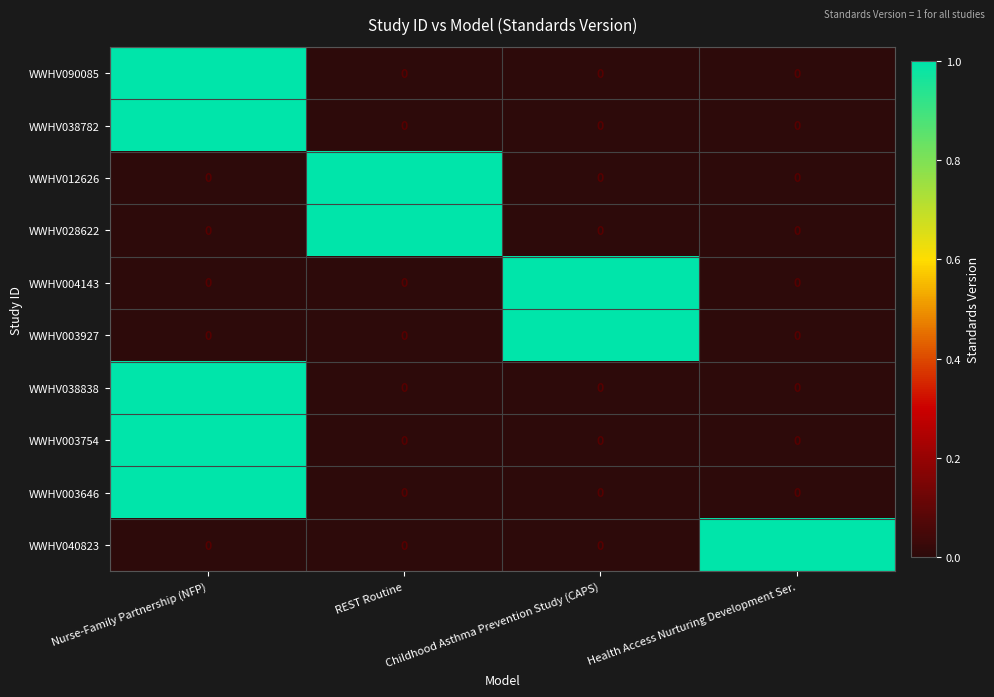

At how many categories does at least one series exceed 0?

4